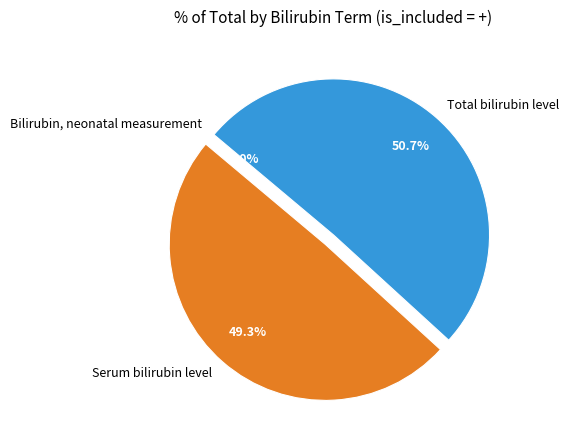

Which slice is the largest?

Total bilirubin level